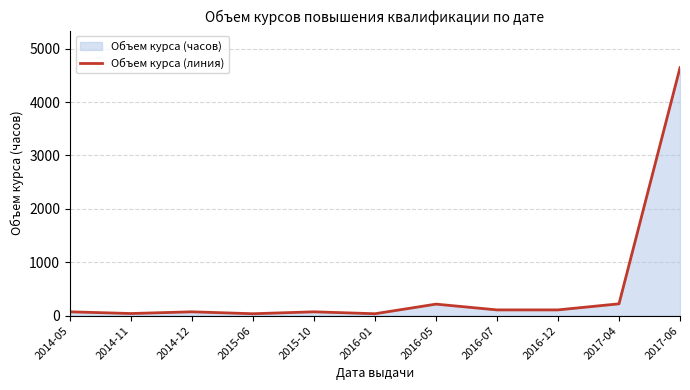

How many values are below 72?

3